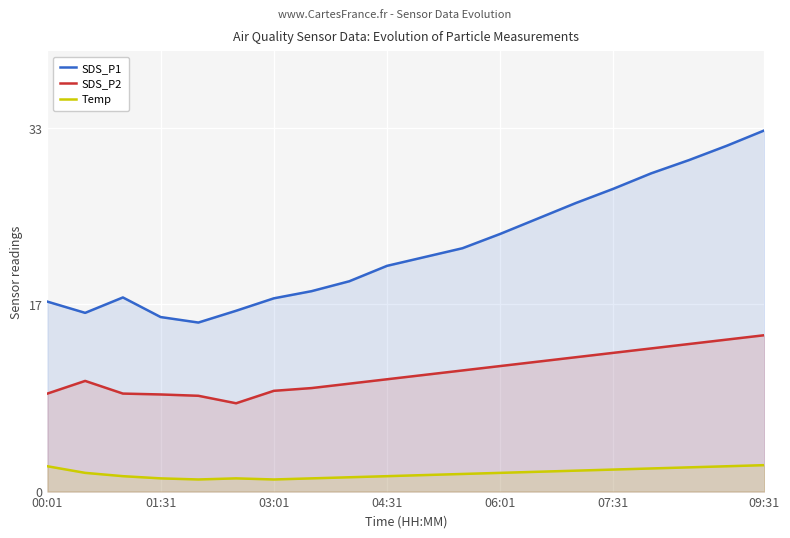

What is the total value across all series at 00:01?

28.4